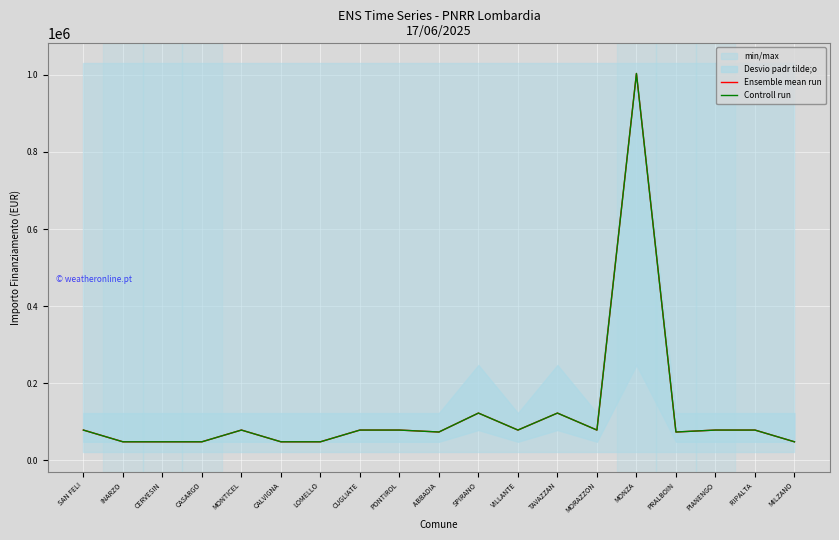

Which series has the largest range (max minus min)?

Ensemble mean run